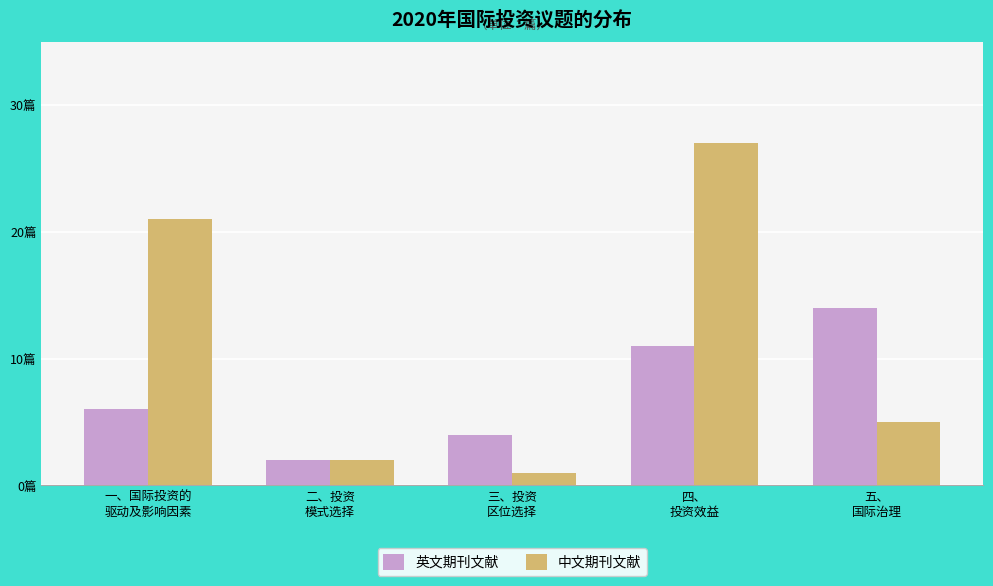

What are all the series names shown in the legend?

英文期刊文献, 中文期刊文献